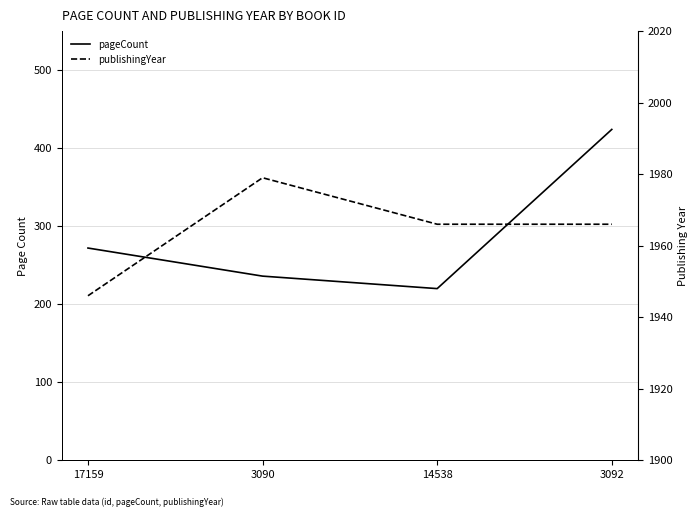

What are all the series names shown in the legend?

pageCount, publishingYear